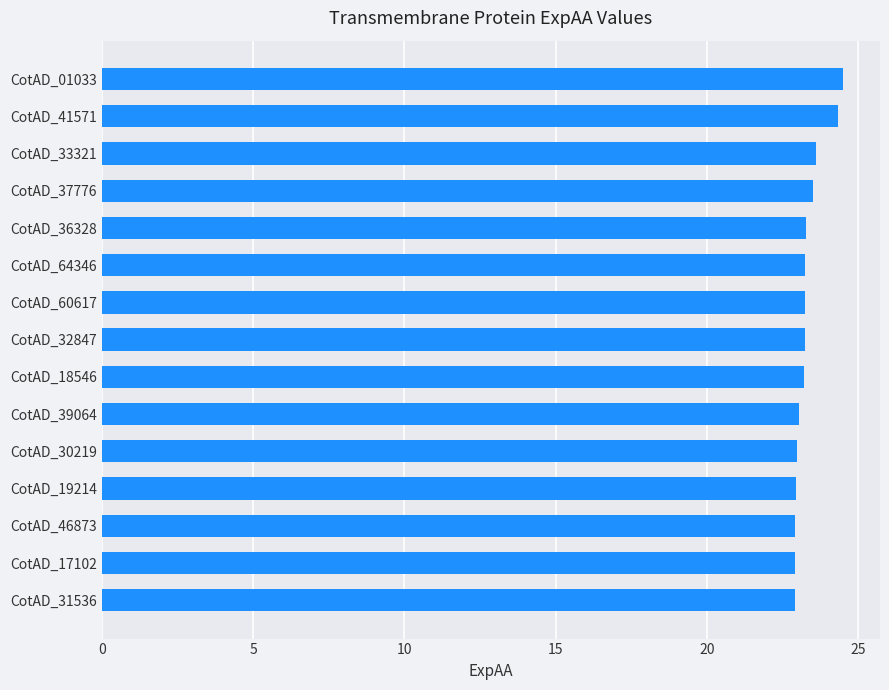

True or false: the data shows 15.0 at CotAD_36328.

False